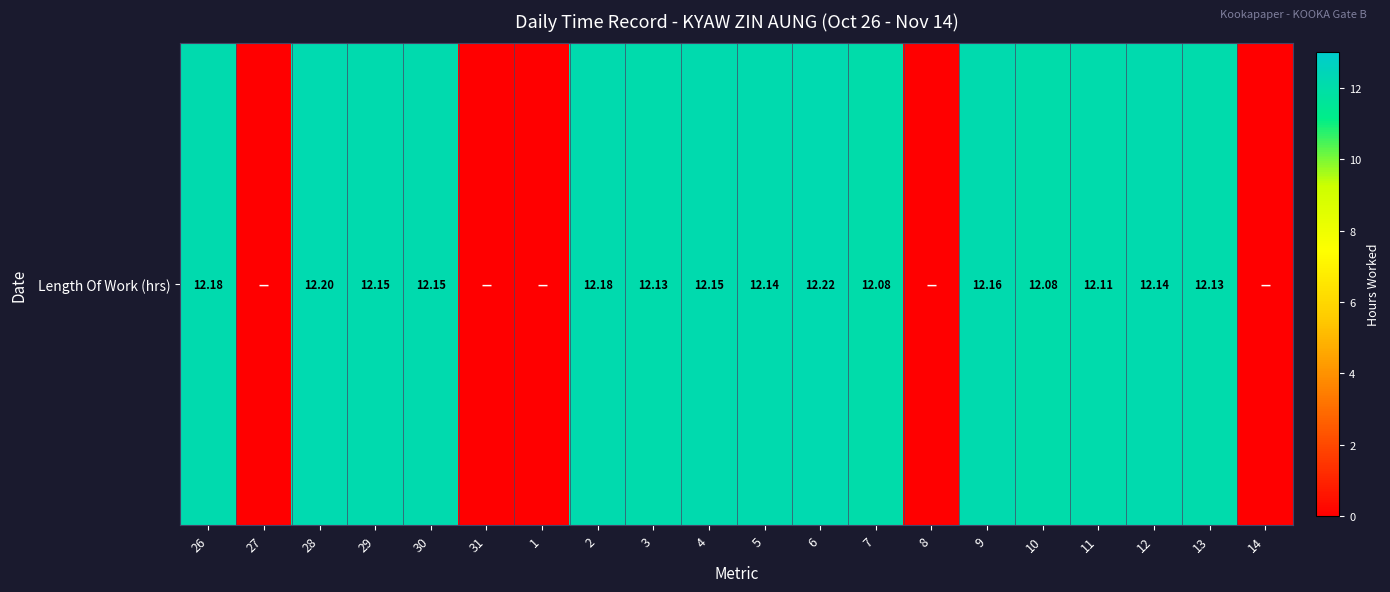

The chart shows a value of 12.1 at 10. True or false?

True